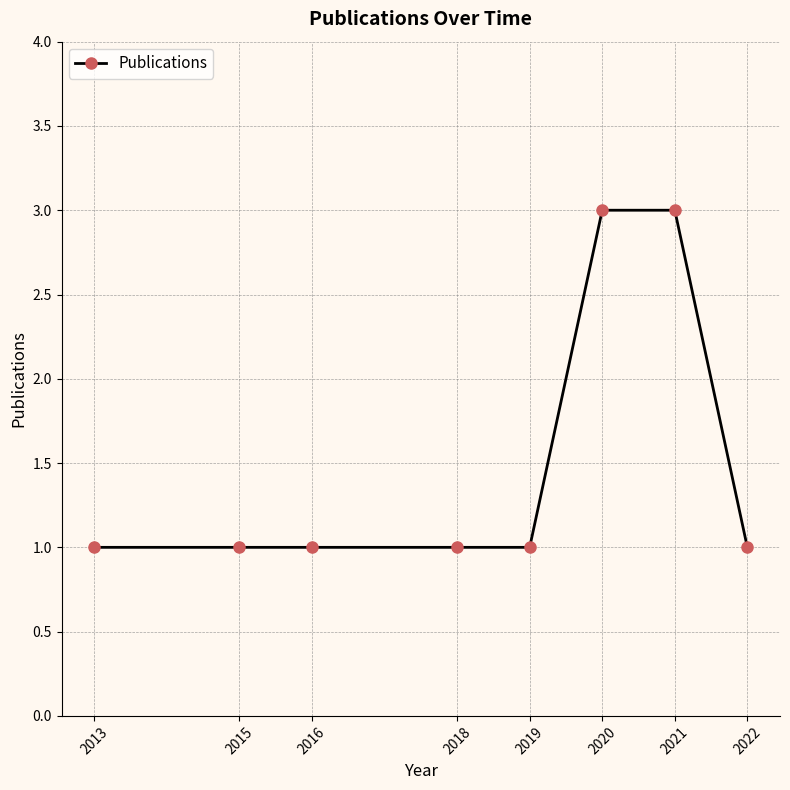

Approximately how many times larger is the value at 2015 compared to 2022?

1.0